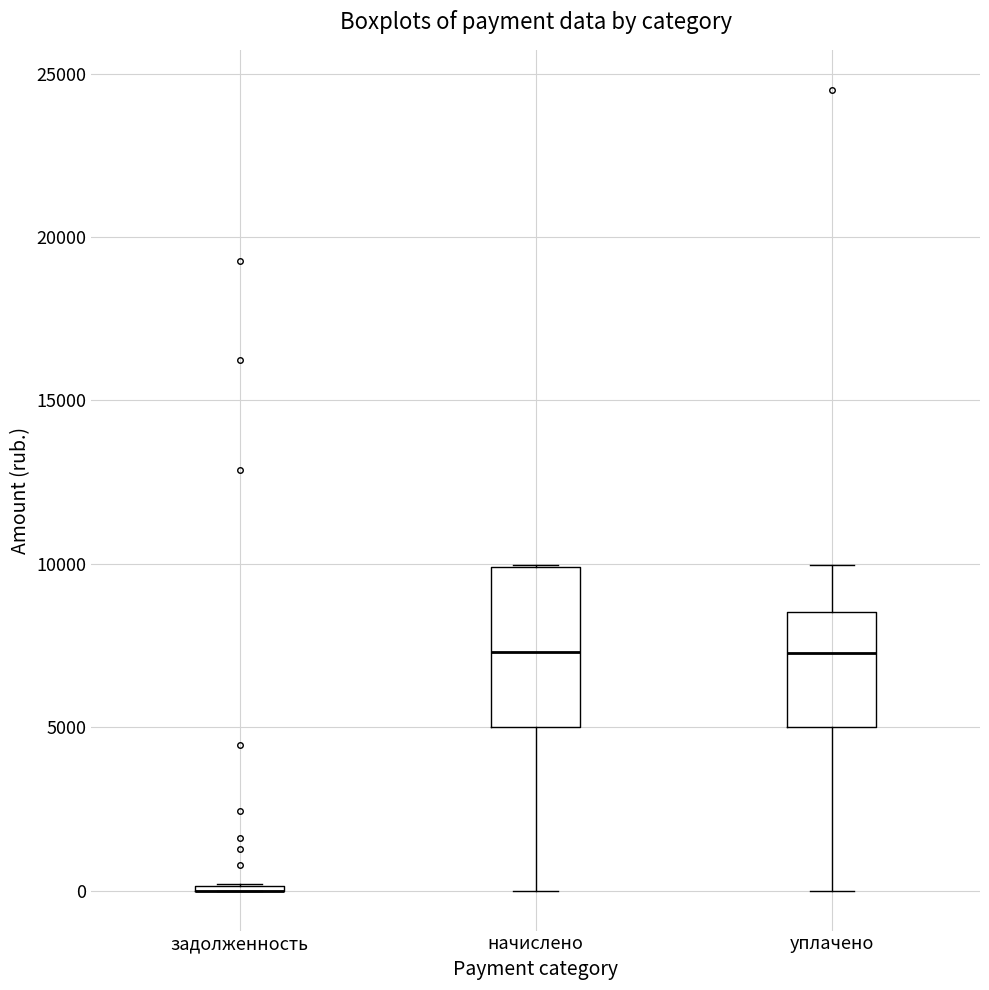

Which box is the tallest, from its lower edge to its upper edge?

начислено